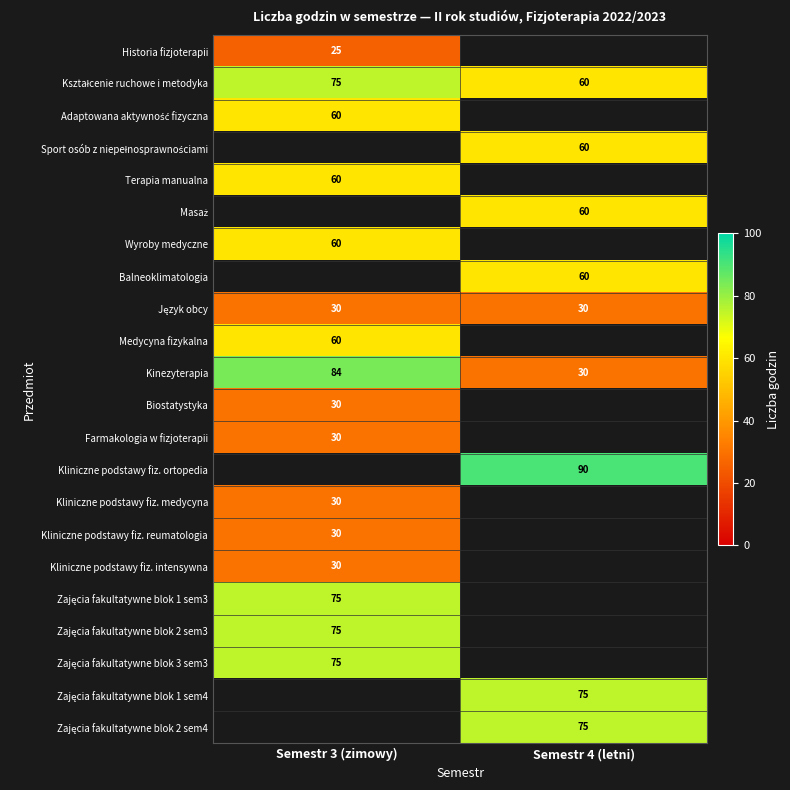

The value of Kliniczne podstawy fiz. reumatologia at Semestr 3 (zimowy) is 30. True or false?

True